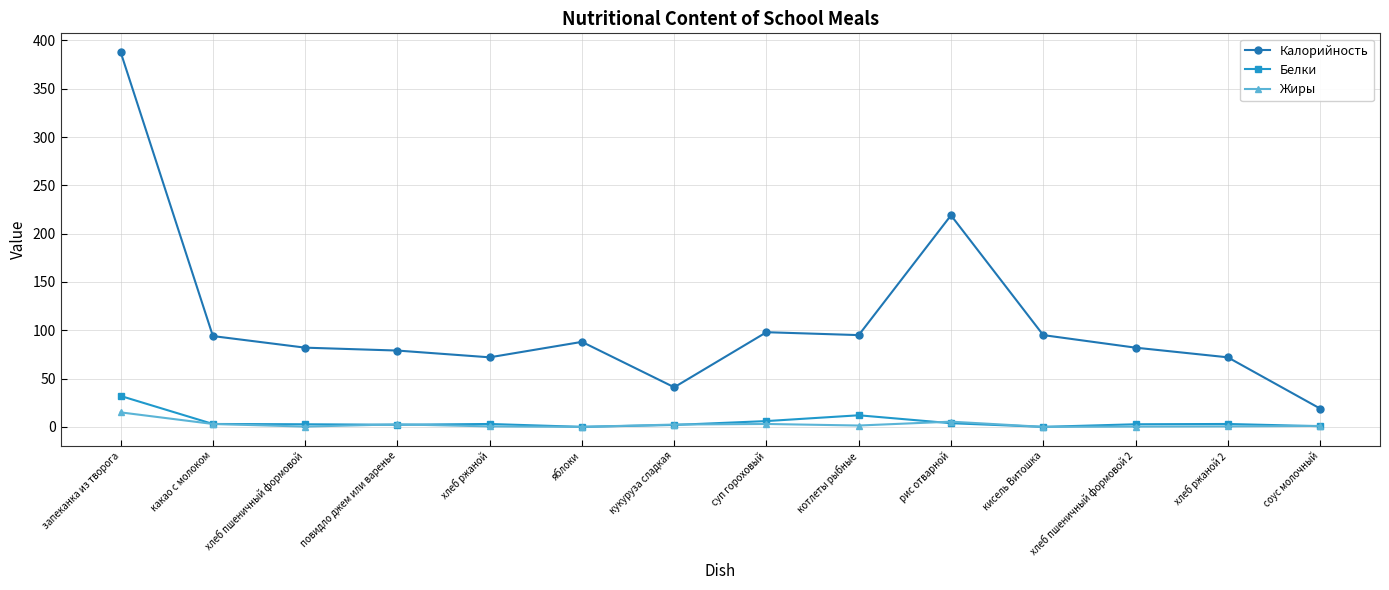

What is the spread (max minus min) of values at котлеты рыбные?

93.6